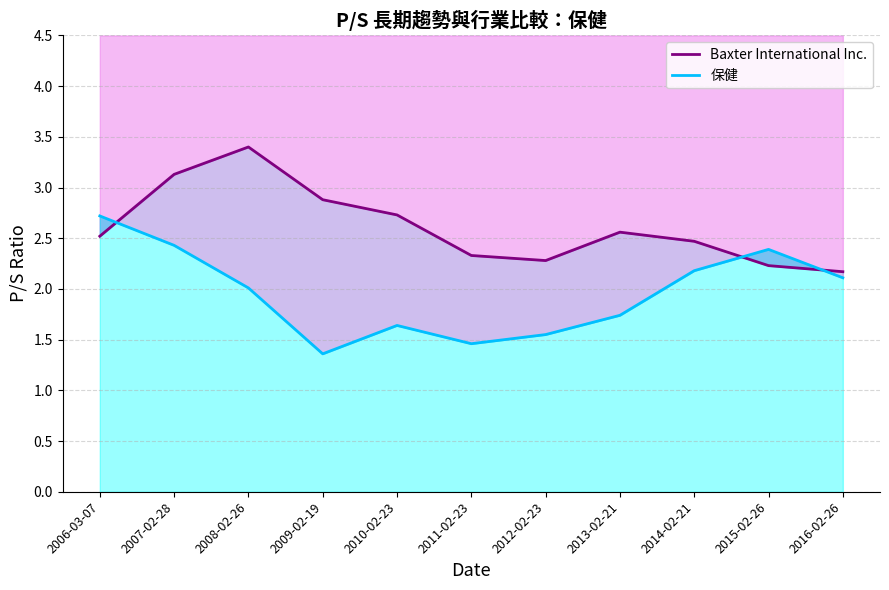

Read the 保健 value at 2014-02-21.

2.2